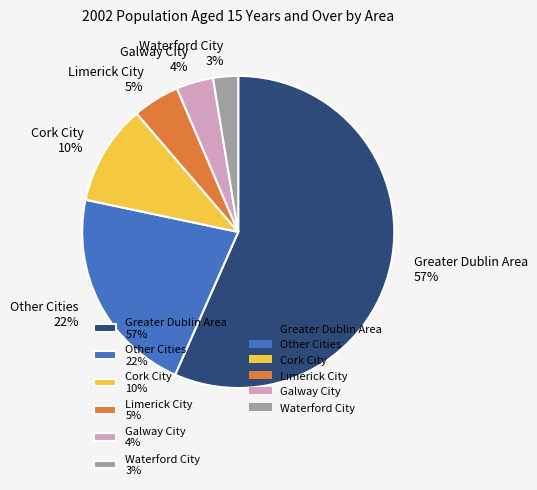

What is the largest slice in the pie chart?

Greater Dublin Area